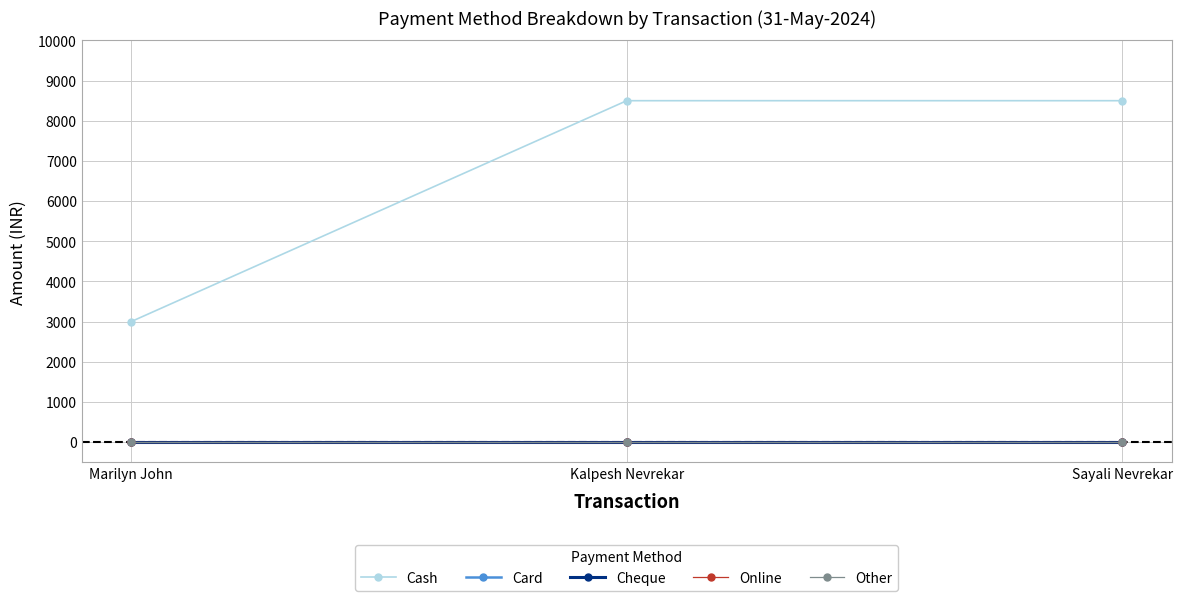

Which series changed the most between Marilyn John and Sayali Nevrekar?

Cash